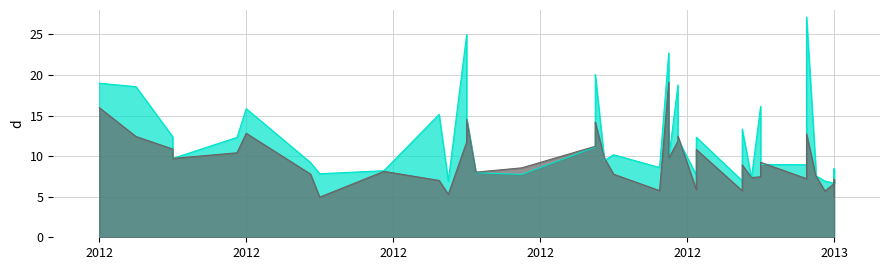

After their last crossing, which series has the higher values: rade9_mult_nadir_norm or dnbrad?

dnbrad